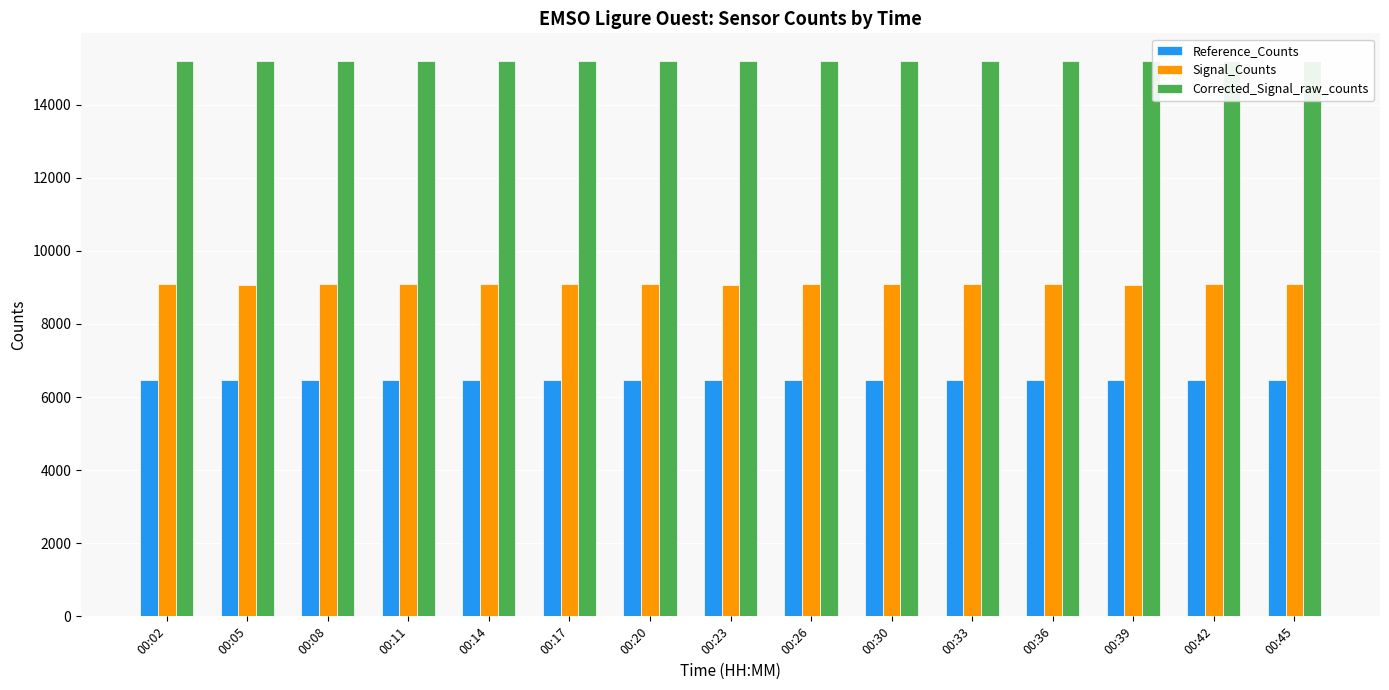

What is the value of the Reference_Counts bar at the 10th from the left?

6479